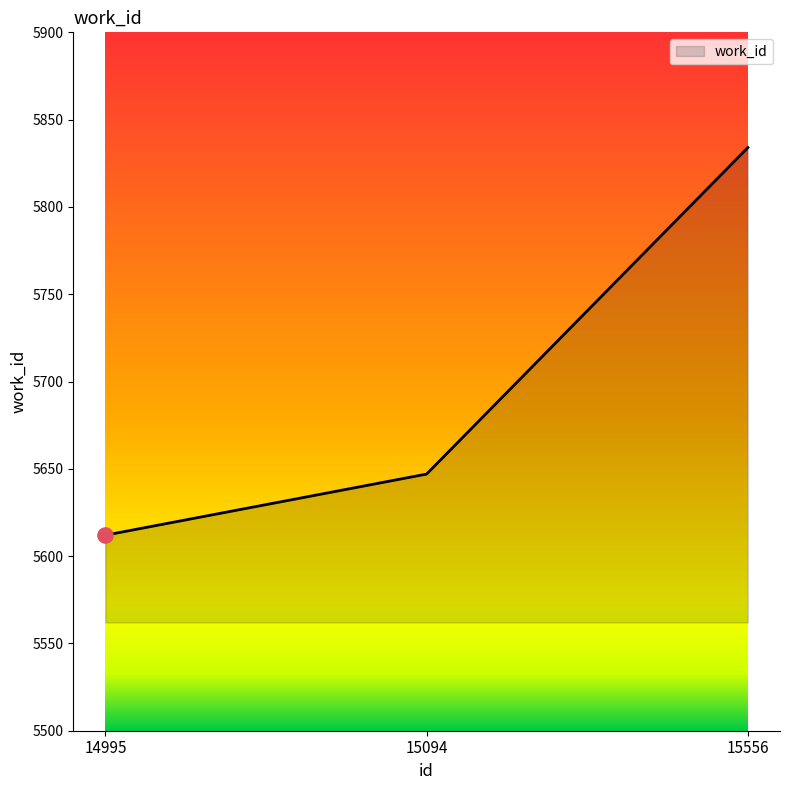

What is the change in value from 14995 to 15094?

+35